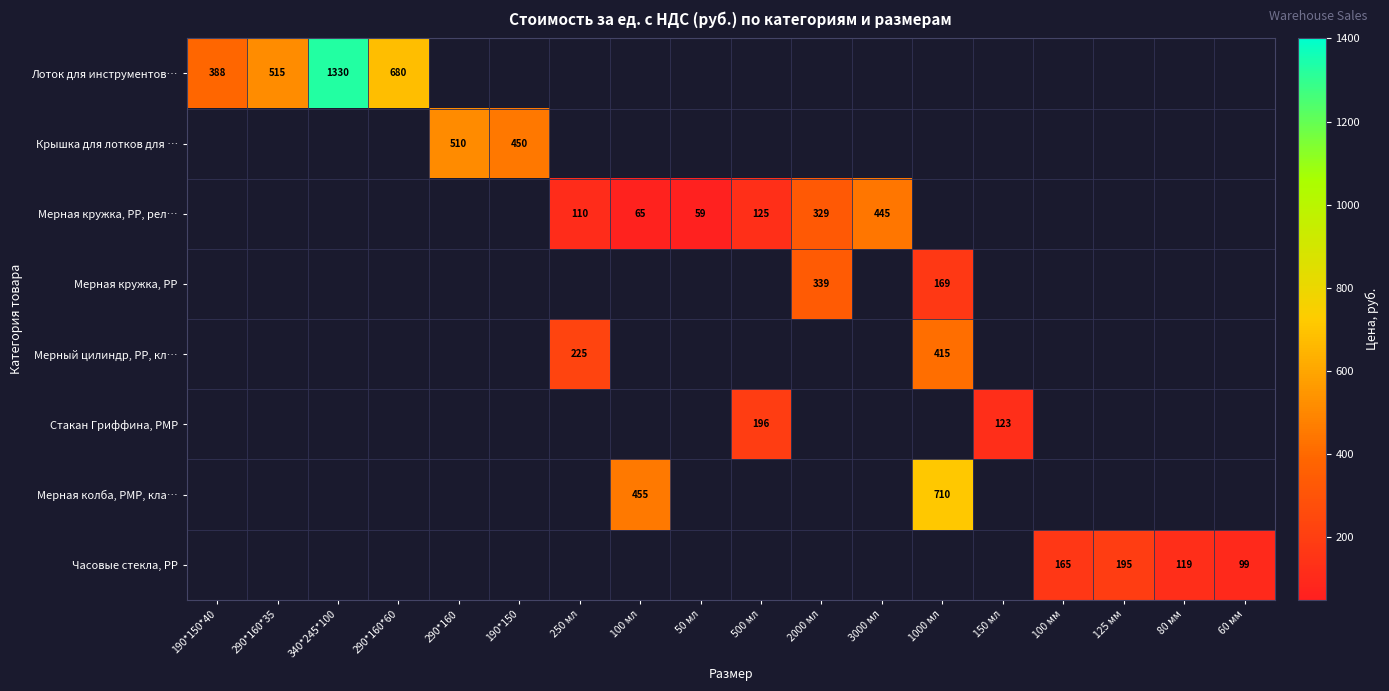

The value of Стакан Гриффина, PMP at 500 мл is 196. True or false?

True